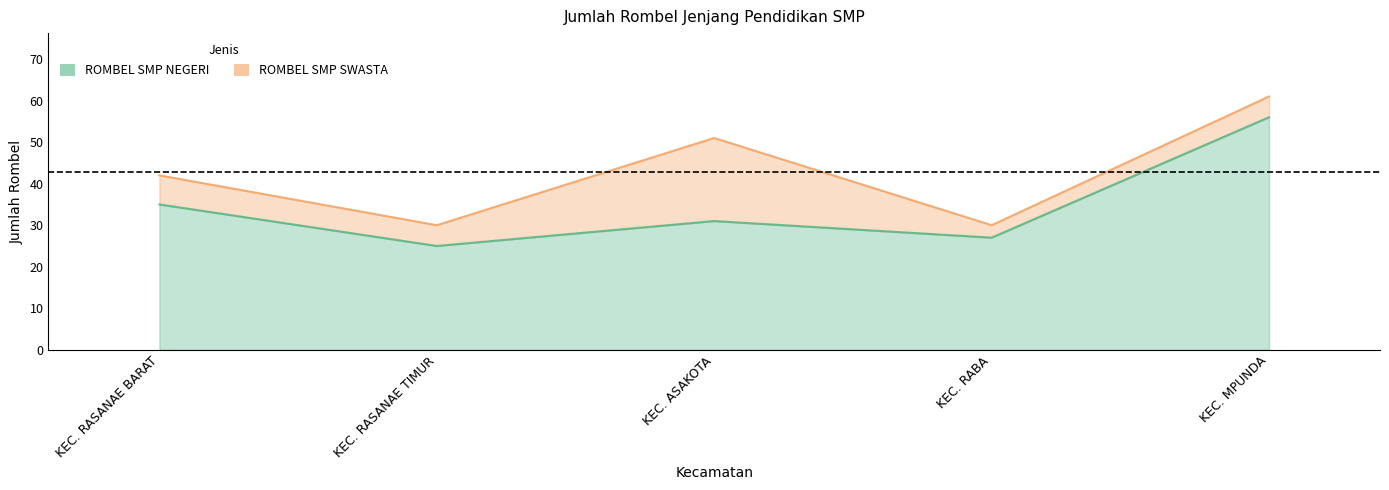

Where is the data nearest to the value 40?

KEC. RASANAE BARAT